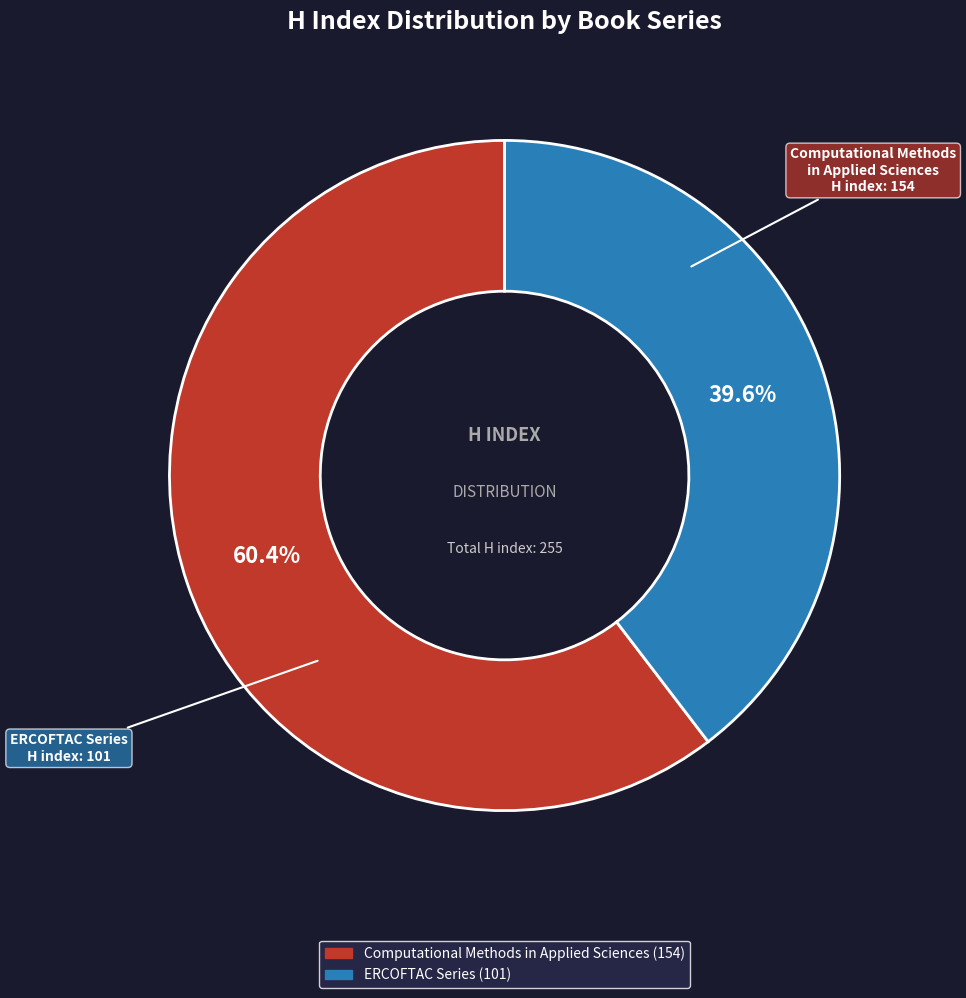

The Computational Methods in Applied Sciences slice represents 51% of the pie. True or false?

False